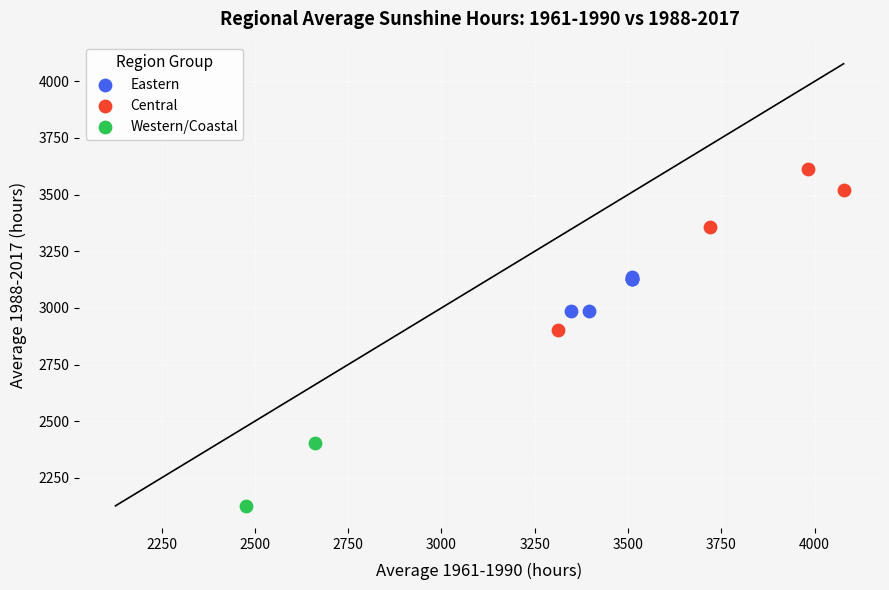

What are all the series names shown in the legend?

Eastern, Central, Western/Coastal